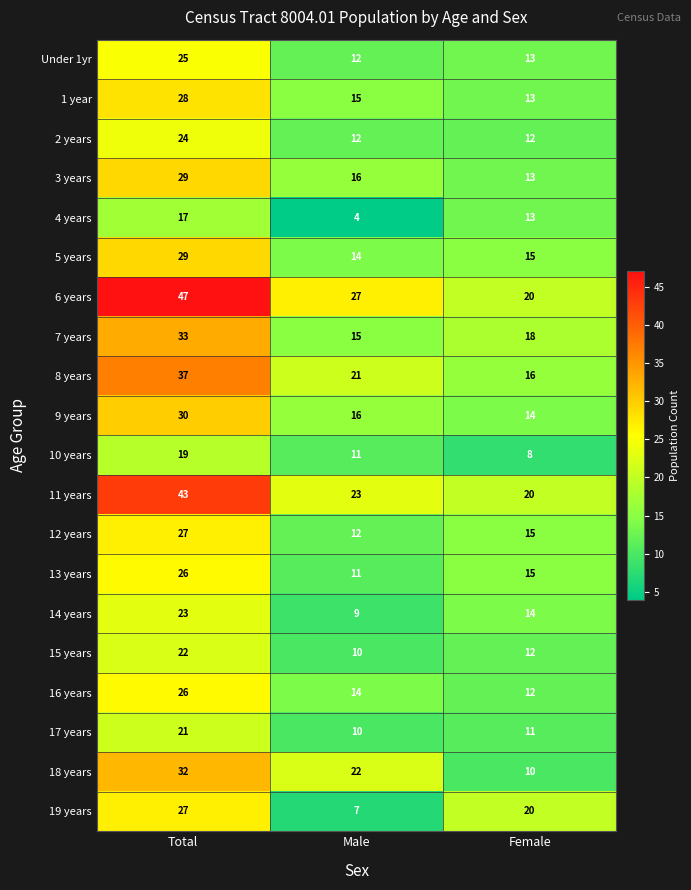

The 6 years series shows 27 at Male. True or false?

True